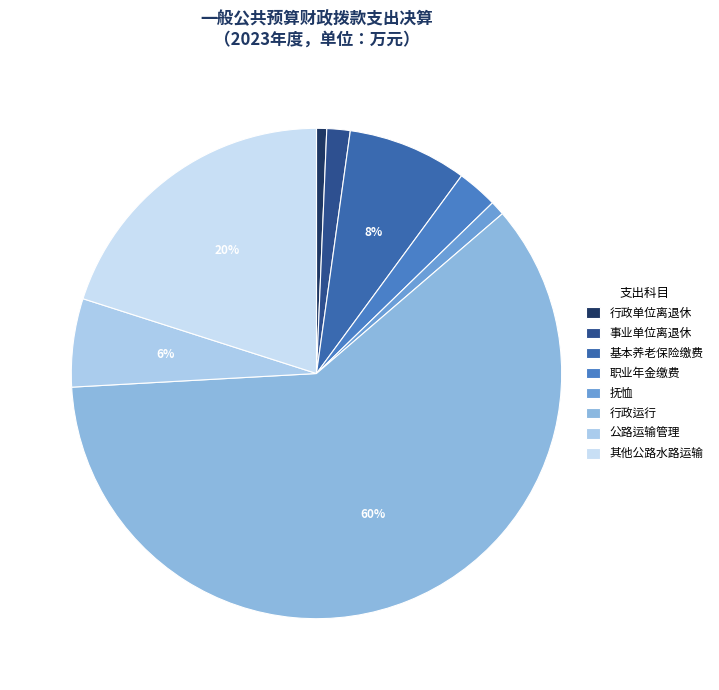

Which slice is the largest?

行政运行